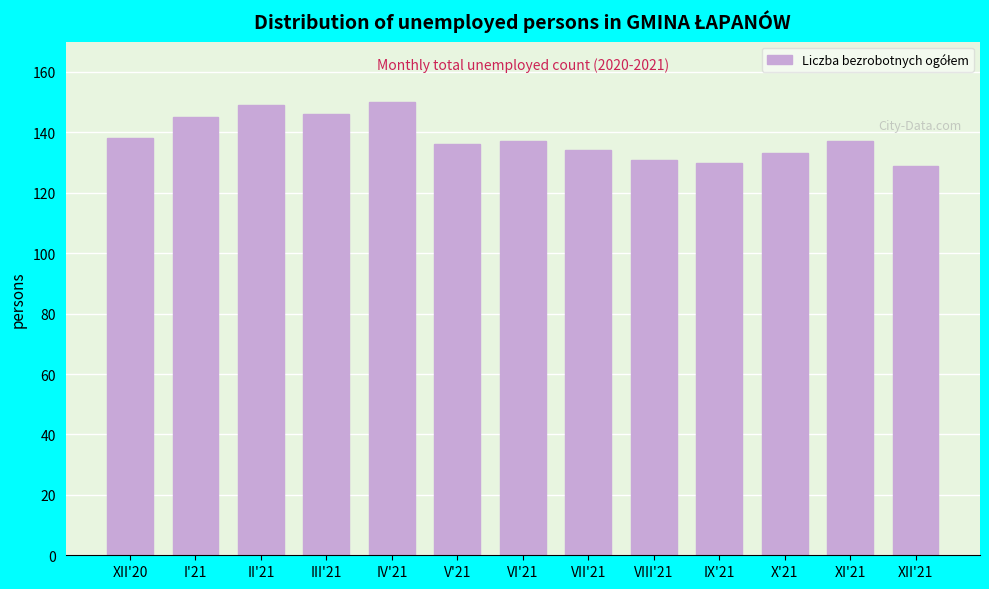

Reading right to left, extract all data points from this chart.

129	137	133	130	131	134	137	136	150	146	149	145	138